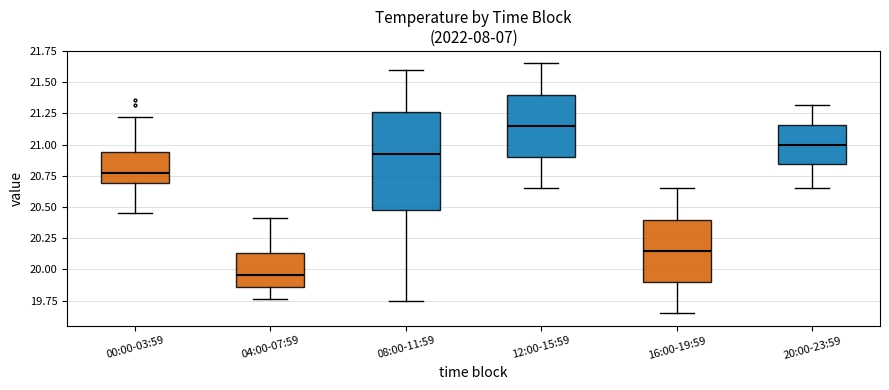

Which box has the lowest median line?

04:00-07:59